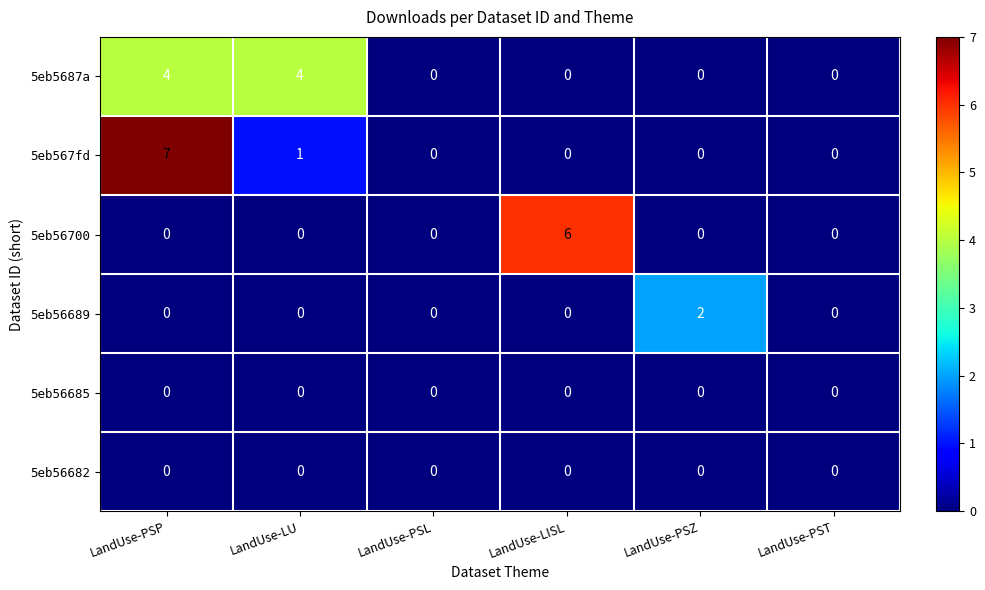

Count the number of data series in this chart.

6